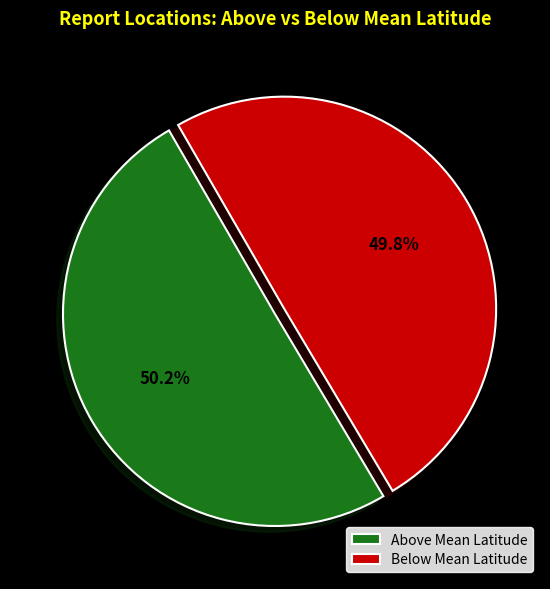

What portion of the pie excludes Below Mean Latitude?

50.2%